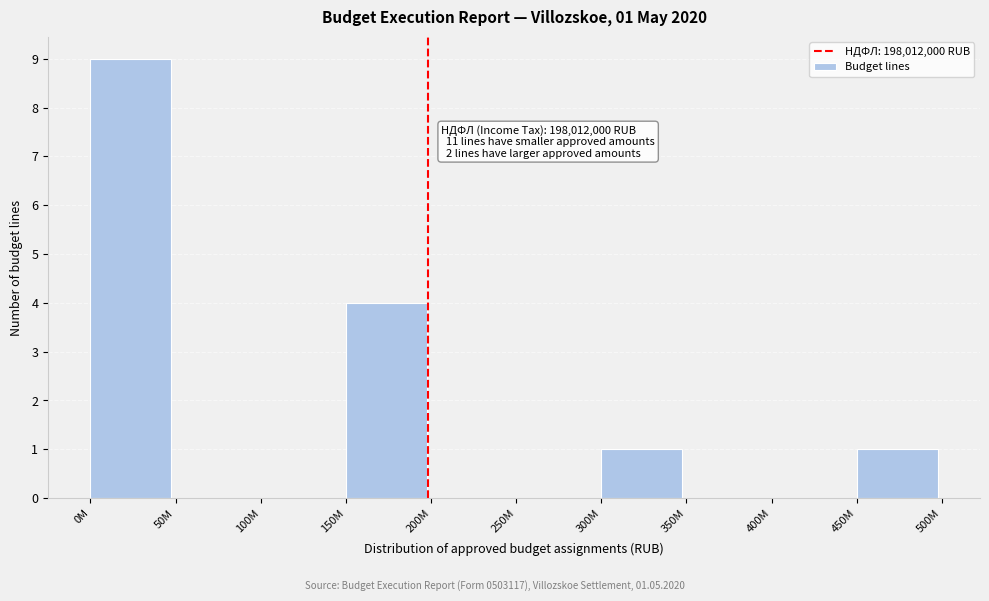

Reading left to right, extract all data points from this chart.

0M=9	50M=0	100M=0	150M=4	200M=0	250M=0	300M=1	350M=0	400M=0	450M=1